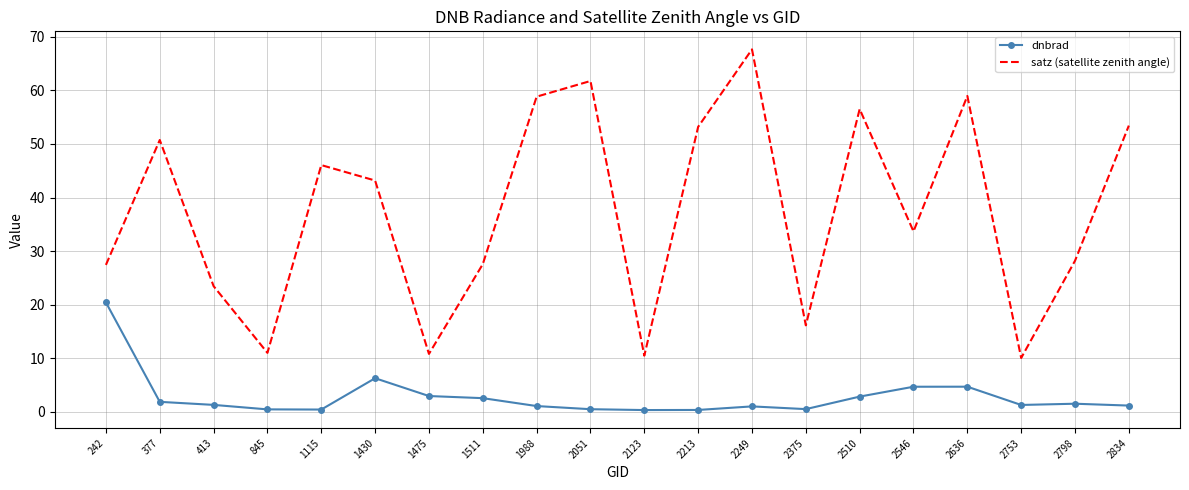

Rank the series by their maximum value, from highest to lowest.

satz (satellite zenith angle), dnbrad